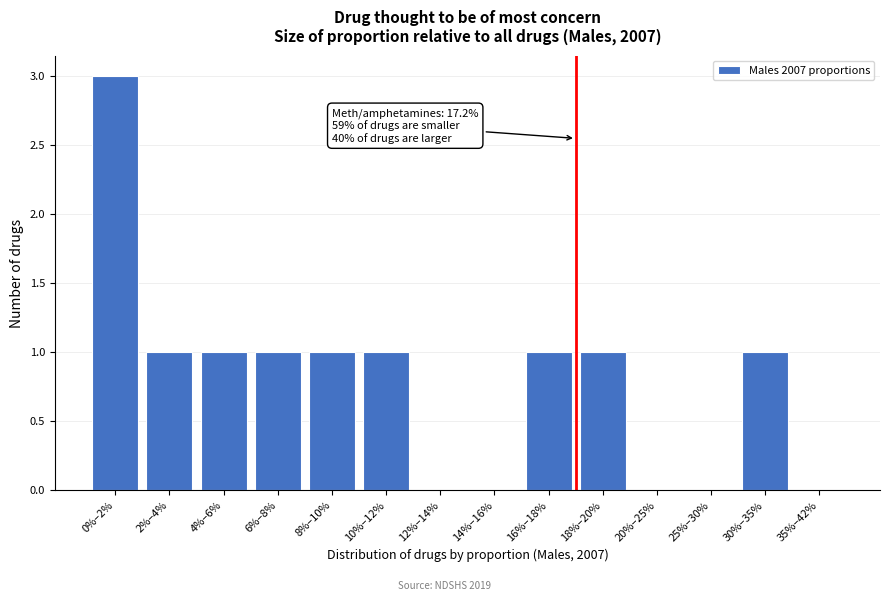

Reading left to right, transcribe all the data shown in this chart.

0%–2%=3	2%–4%=1	4%–6%=1	6%–8%=1	8%–10%=1	10%–12%=1	12%–14%=0	14%–16%=0	16%–18%=1	18%–20%=1	20%–25%=0	25%–30%=0	30%–35%=1	35%–42%=0